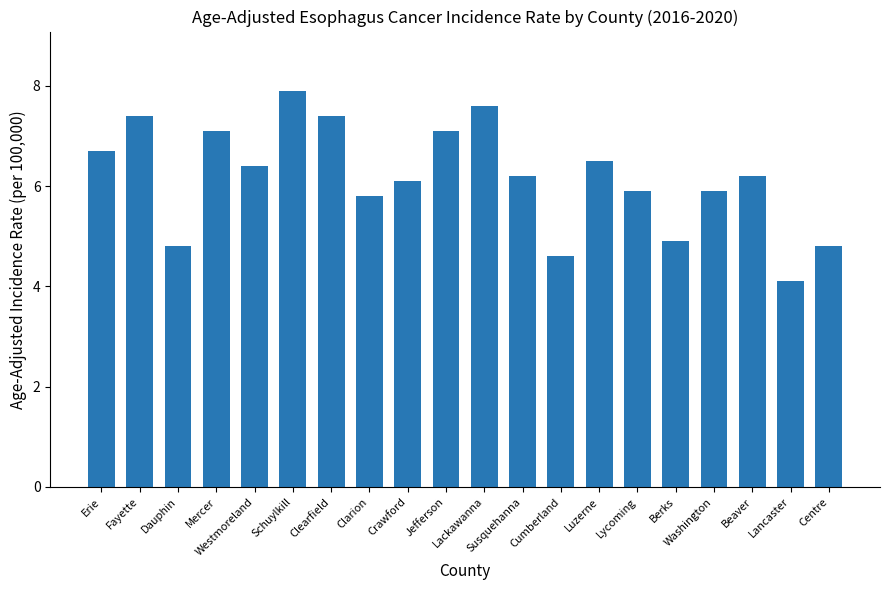

What is the label of the 2nd bar from the right?

Lancaster